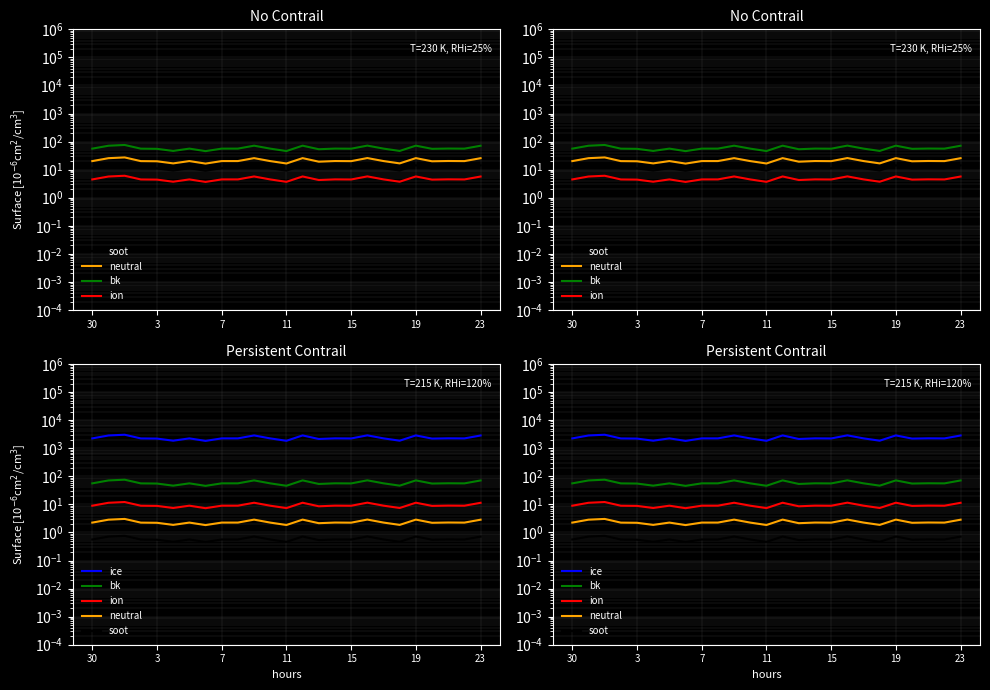

Does the chart display data point markers on the line(s)?

No